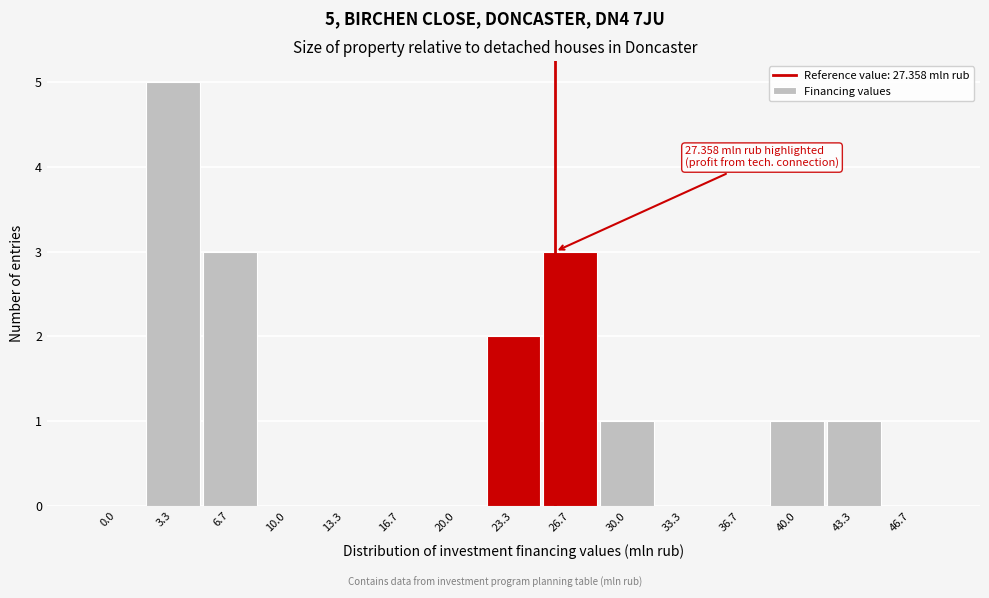

Reading left to right, list all the values displayed in this chart.

0.0=0	3.3=5	6.7=3	10.0=0	13.3=0	16.7=0	20.0=0	23.3=2	26.7=3	30.0=1	33.3=0	36.7=0	40.0=1	43.3=1	46.7=0